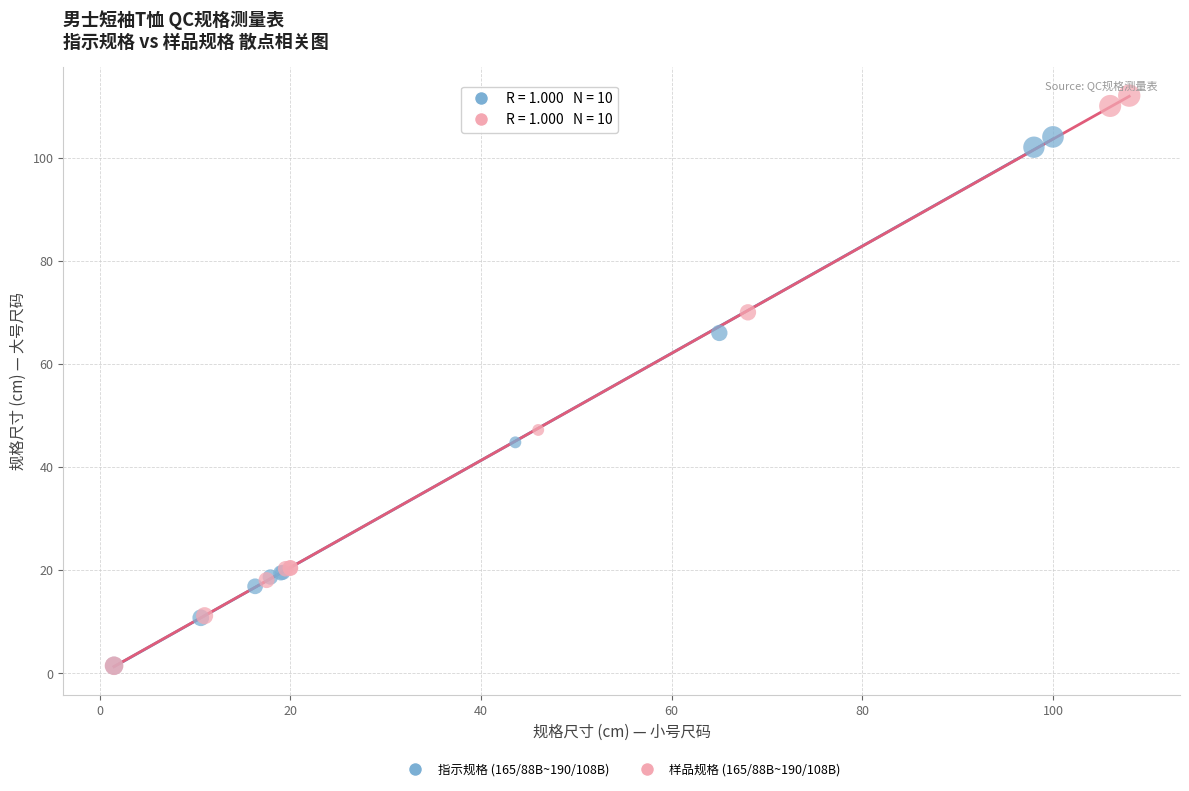

Which series contains the highest Y value?

样品规格 (165/88B~190/108B)